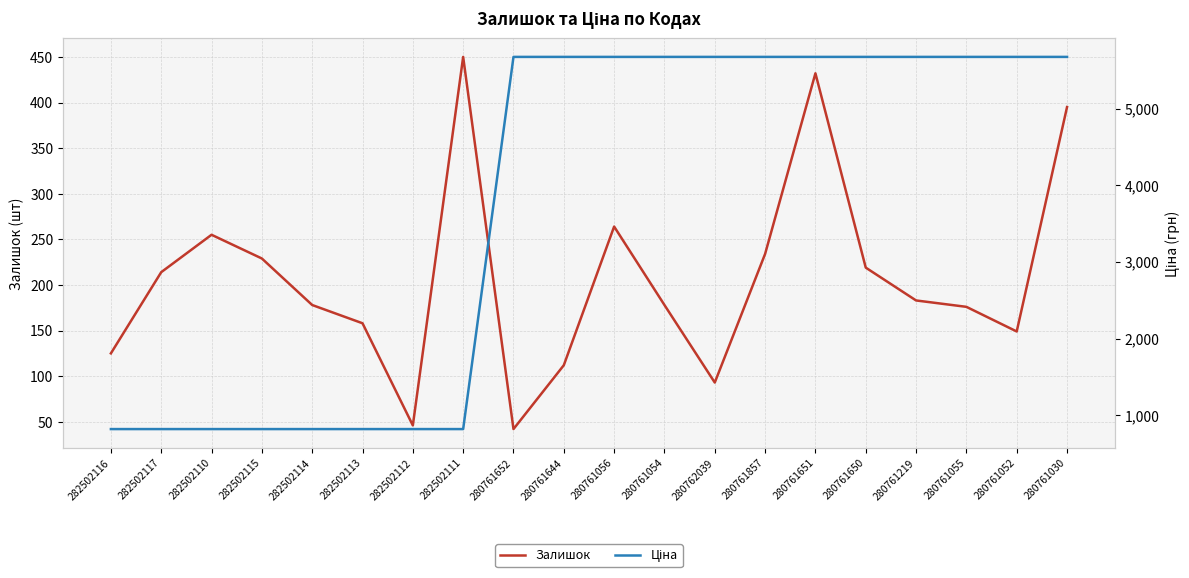

True or false: Ціна and Залишок cross at least once.

False